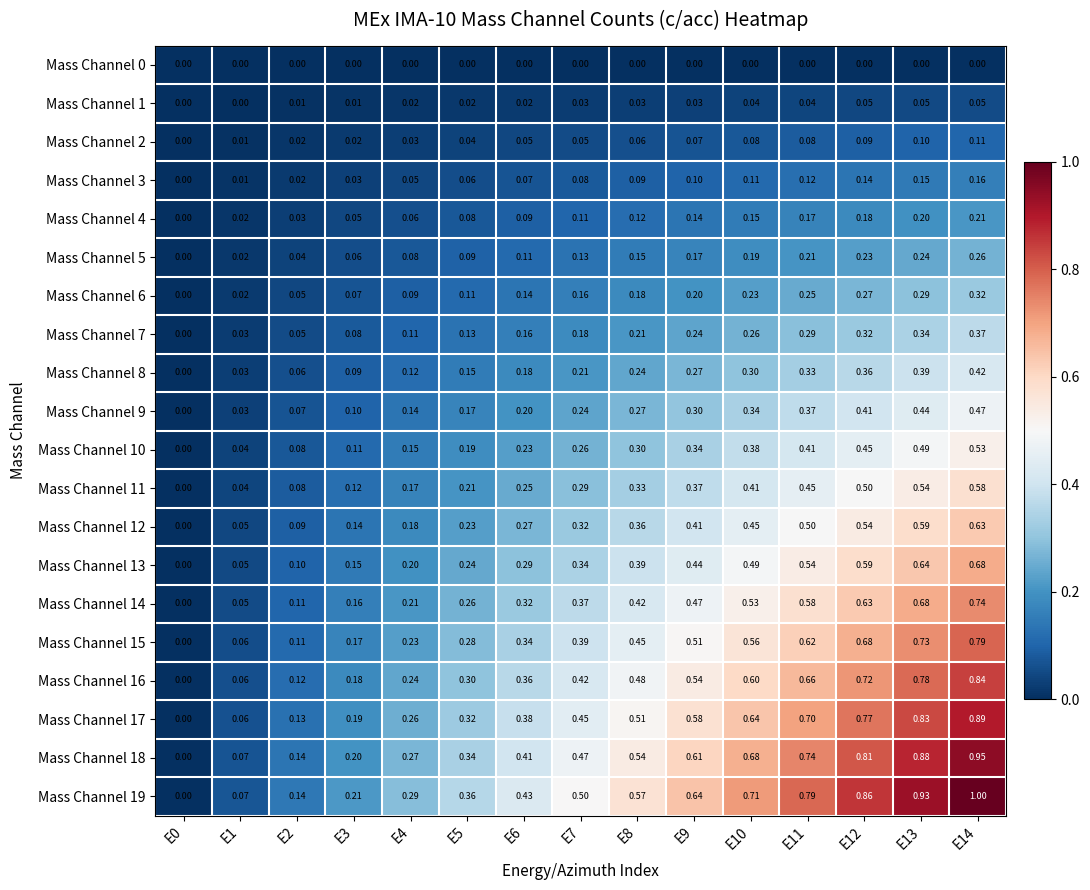

Is the value of Mass Channel 15 at E14 greater than the value of Mass Channel 2 at E0?

Yes